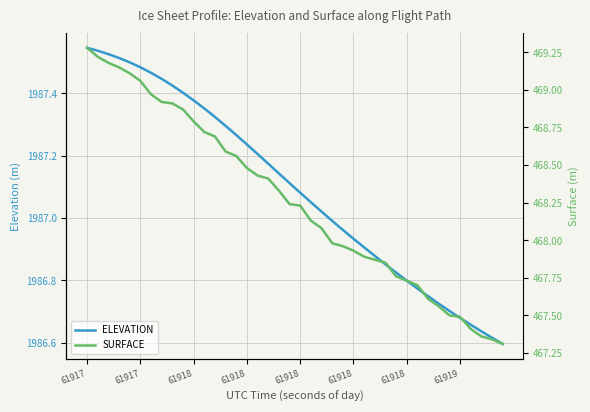

How many values in the SURFACE series are below 468?

17